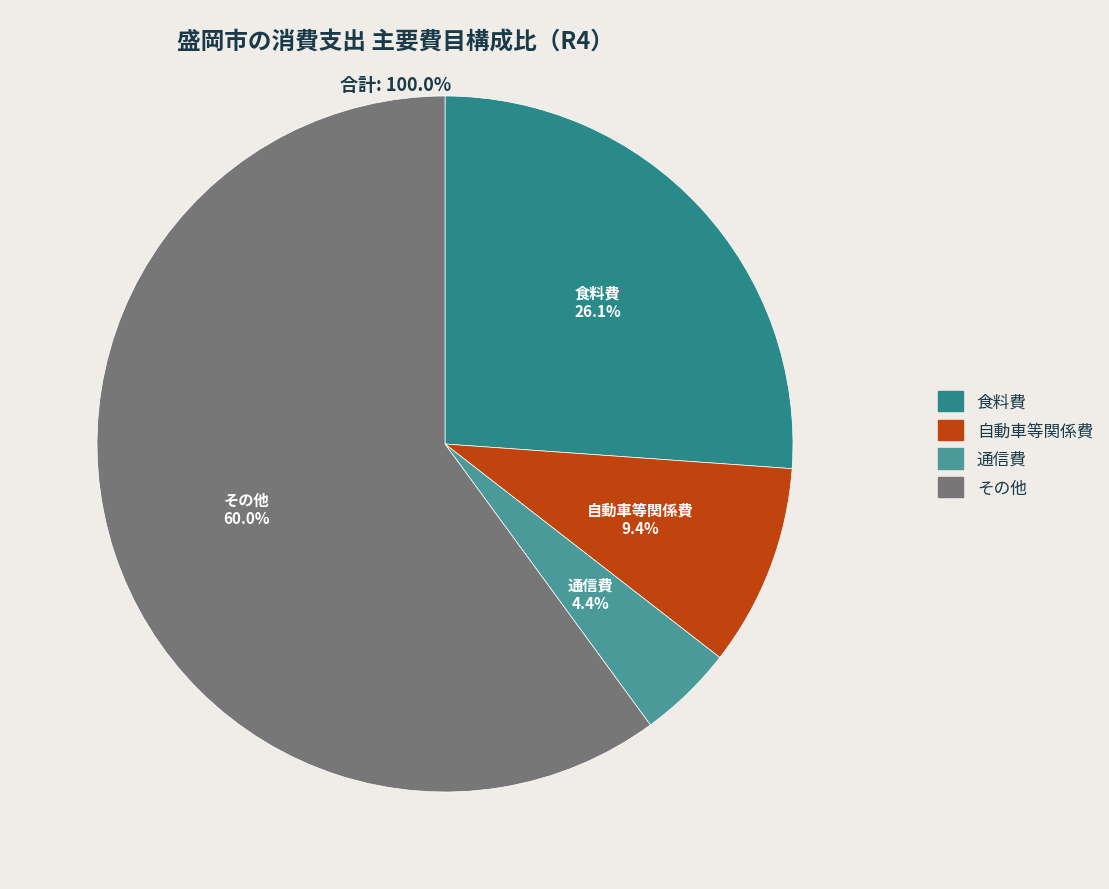

How many slices are in this pie chart?

4